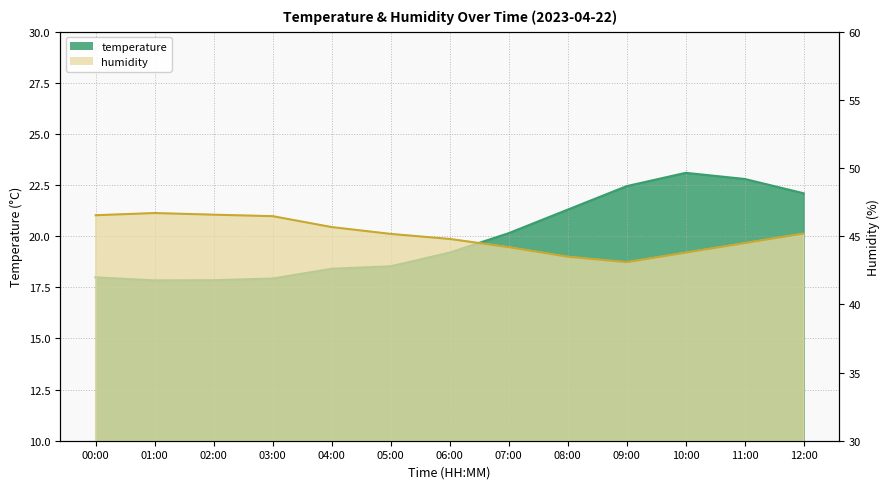

What is the total value across all series at 02:00?

64.4